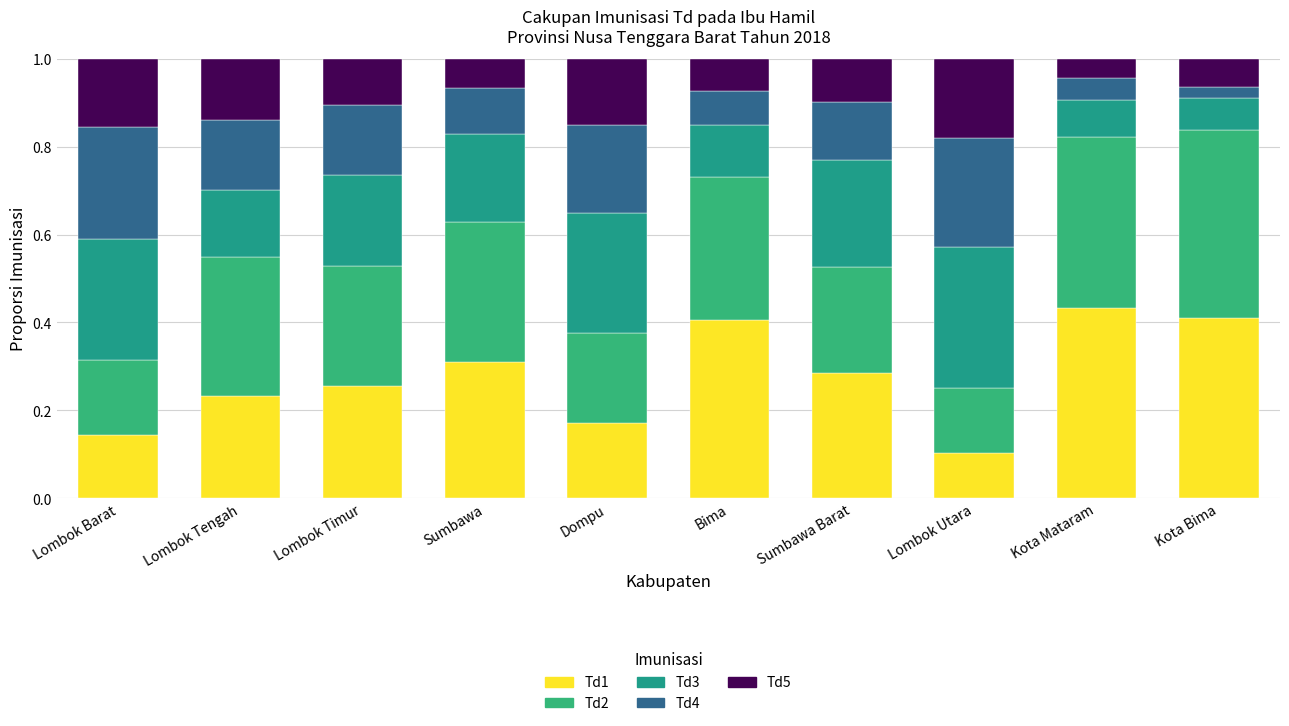

What are all the series names shown in the legend?

Td1, Td2, Td3, Td4, Td5